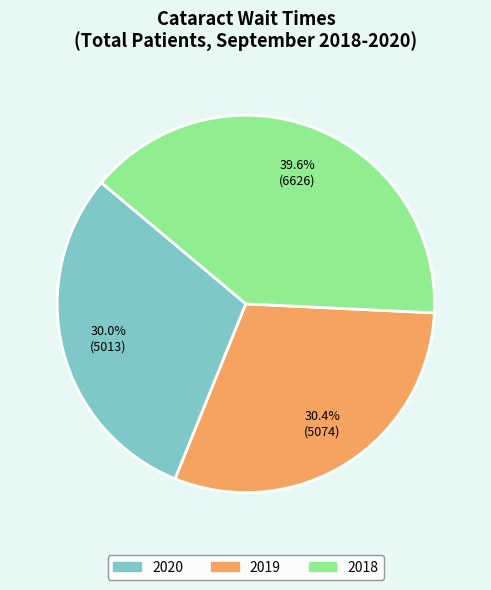

The 2020 slice represents 30% of the pie. True or false?

True